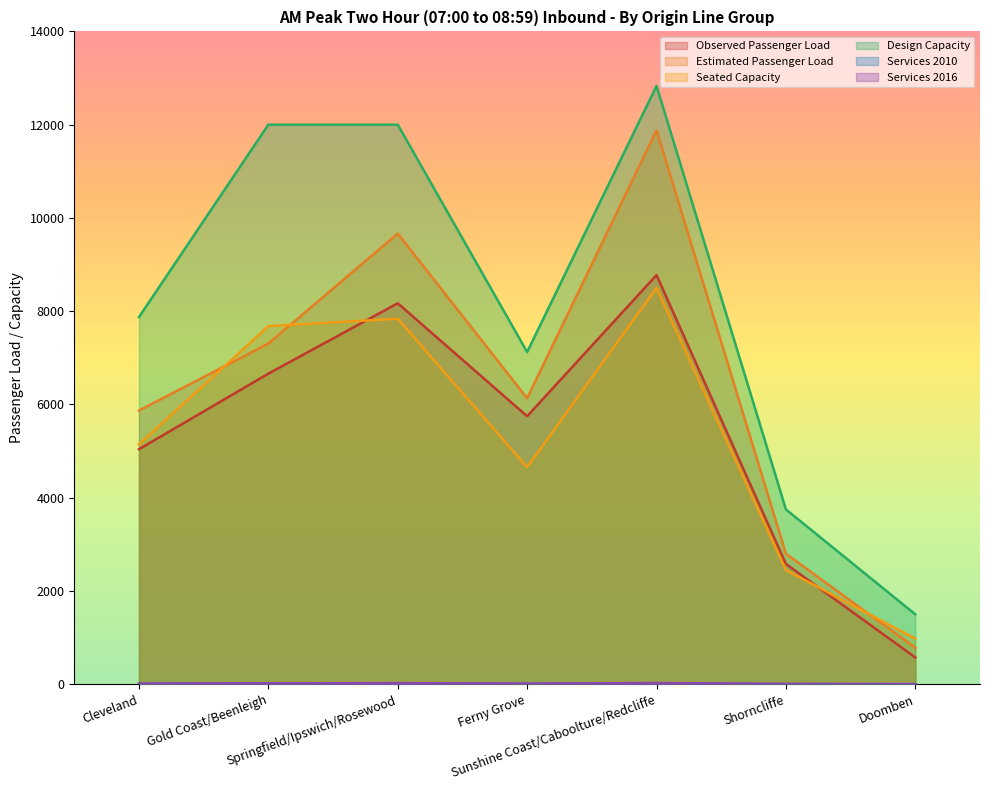

How many data points in Design Capacity are above 7875?

3